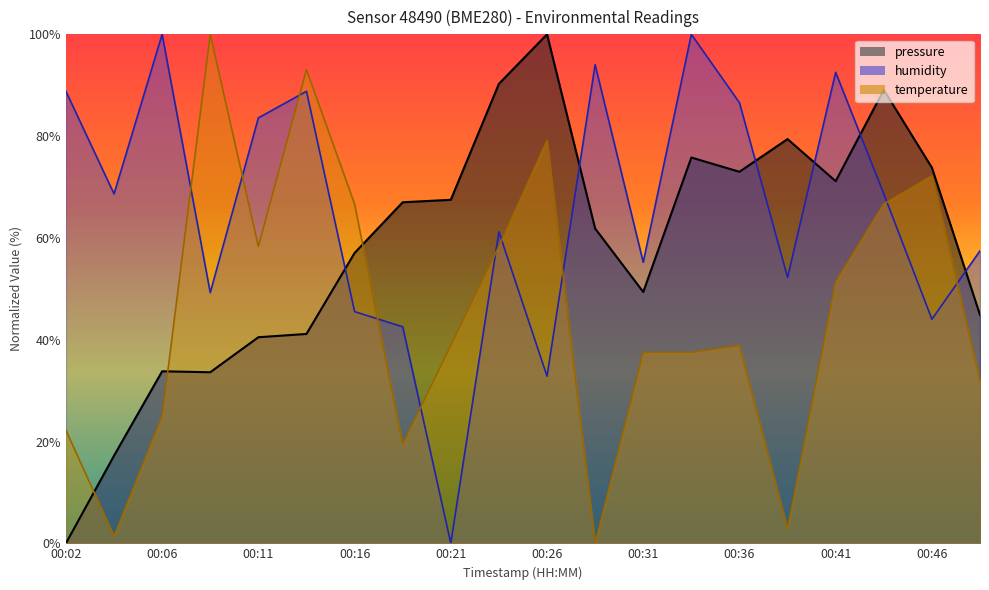

What is the difference between the temperature values at 00:48 and 00:14?

61.1